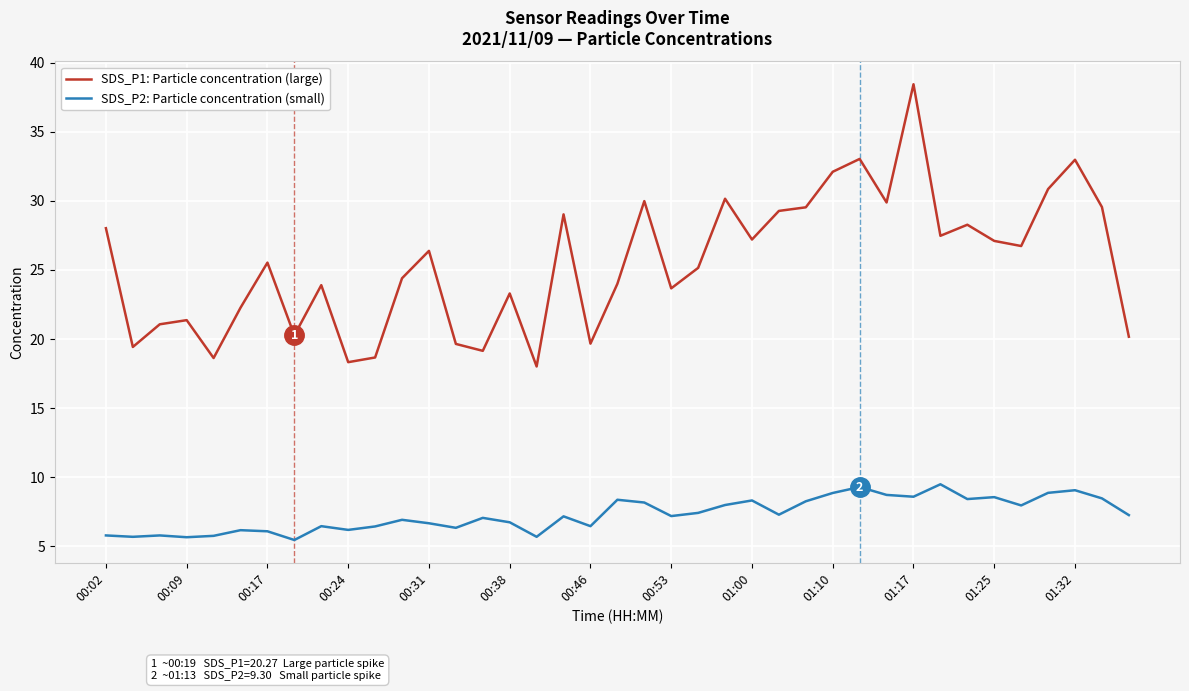

List the series in order of their overall mean, highest first.

SDS_P1: Particle concentration (large), SDS_P2: Particle concentration (small)